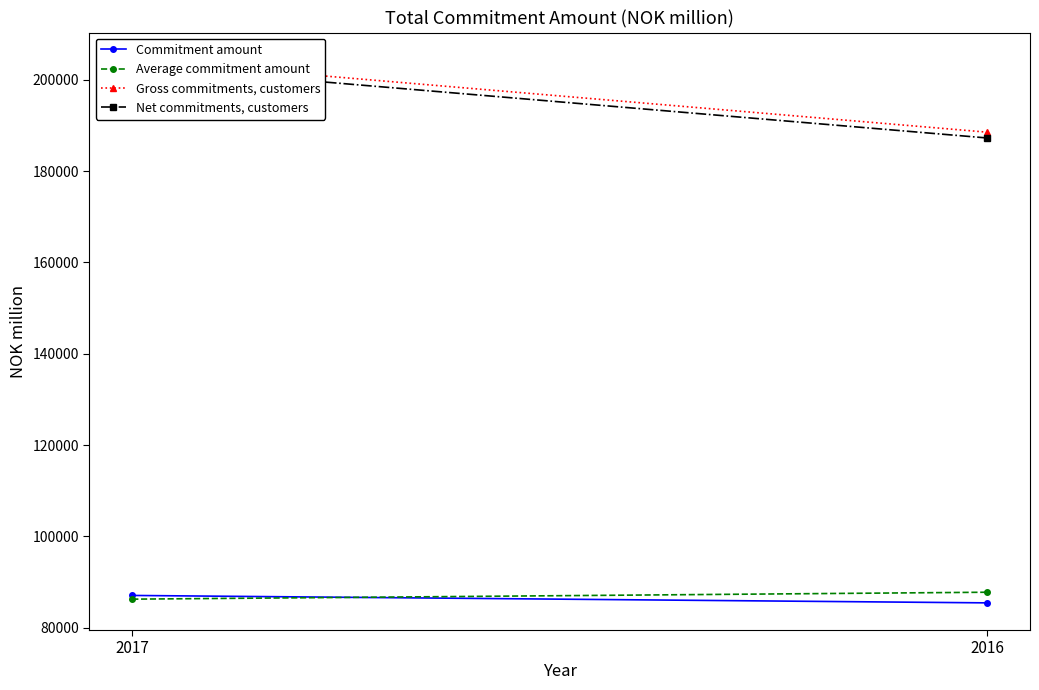

Which series has the largest total across all categories?

Gross commitments, customers